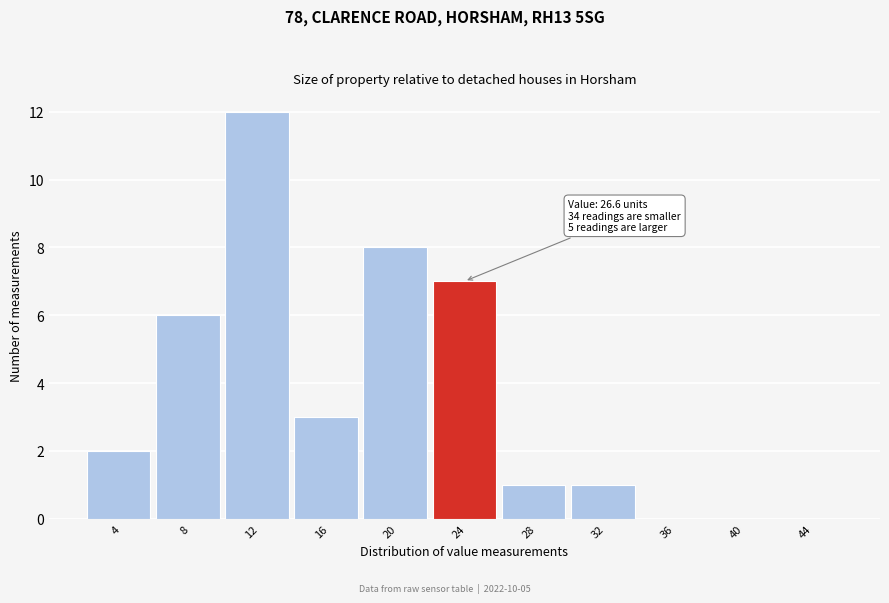

Reading left to right, what are all the values shown in this chart?

4=2	8=6	12=12	16=3	20=8	24=7	28=1	32=1	36=0	40=0	44=0